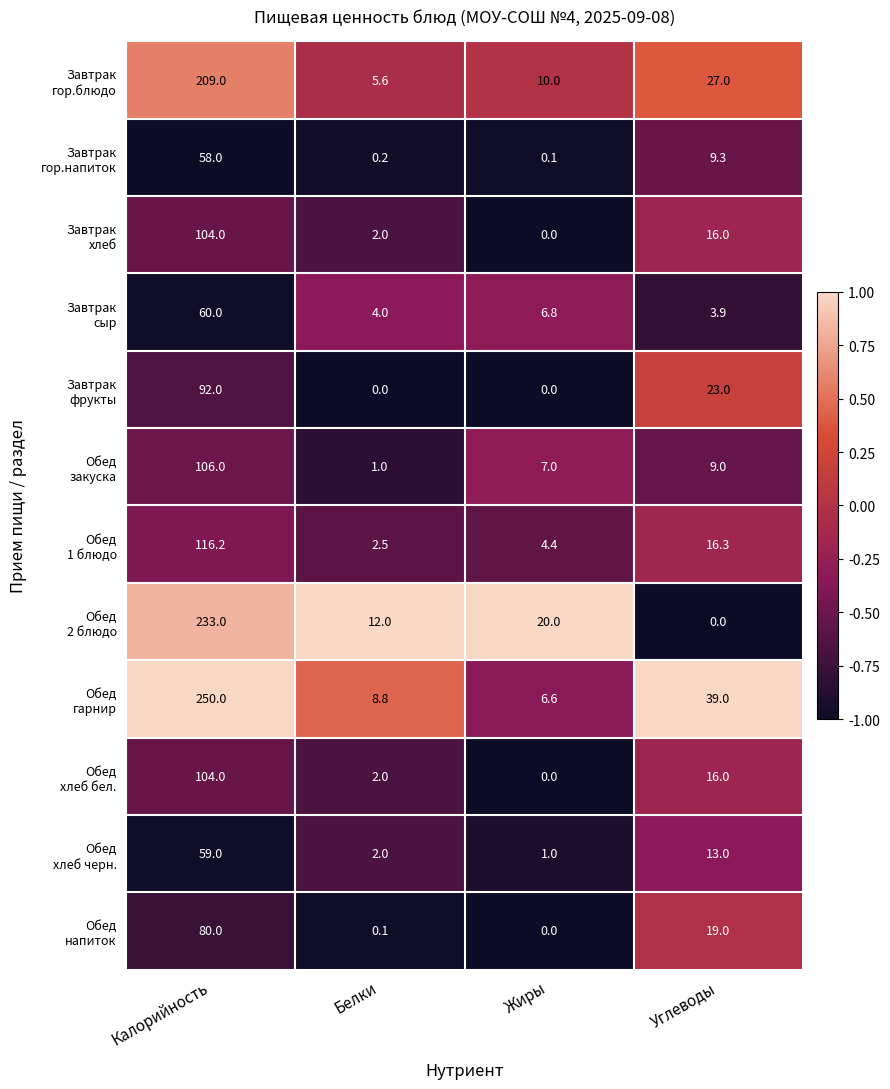

Which label corresponds to the largest value in the chart?

Калорийность